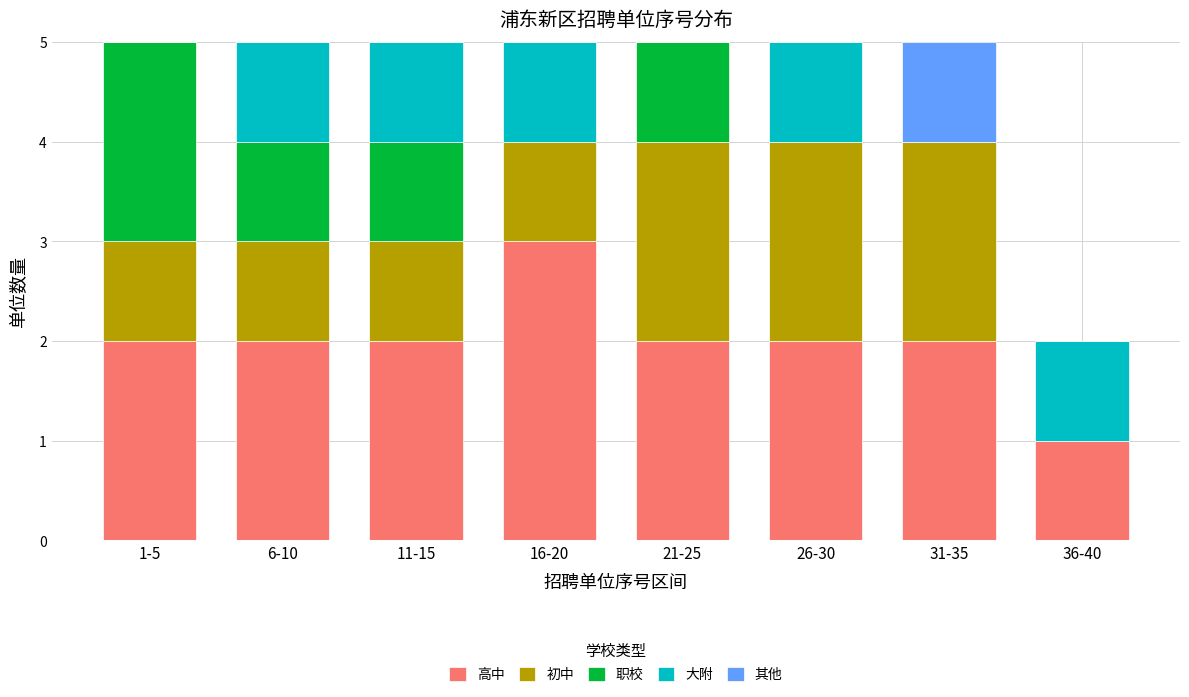

Which category has the highest value in the 高中 series?

16-20